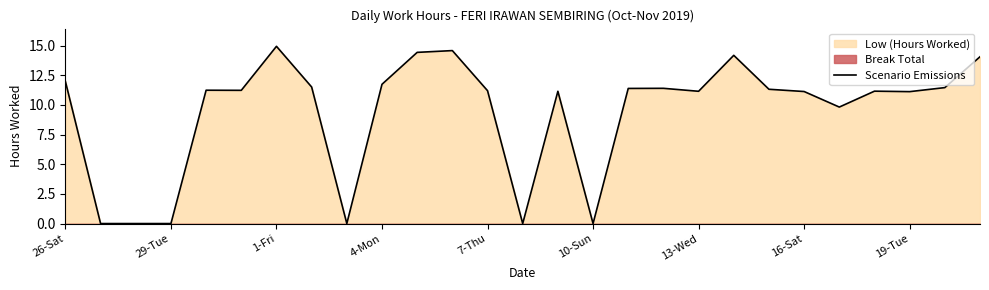

What is the difference between the maximum and second lowest values?

14.9